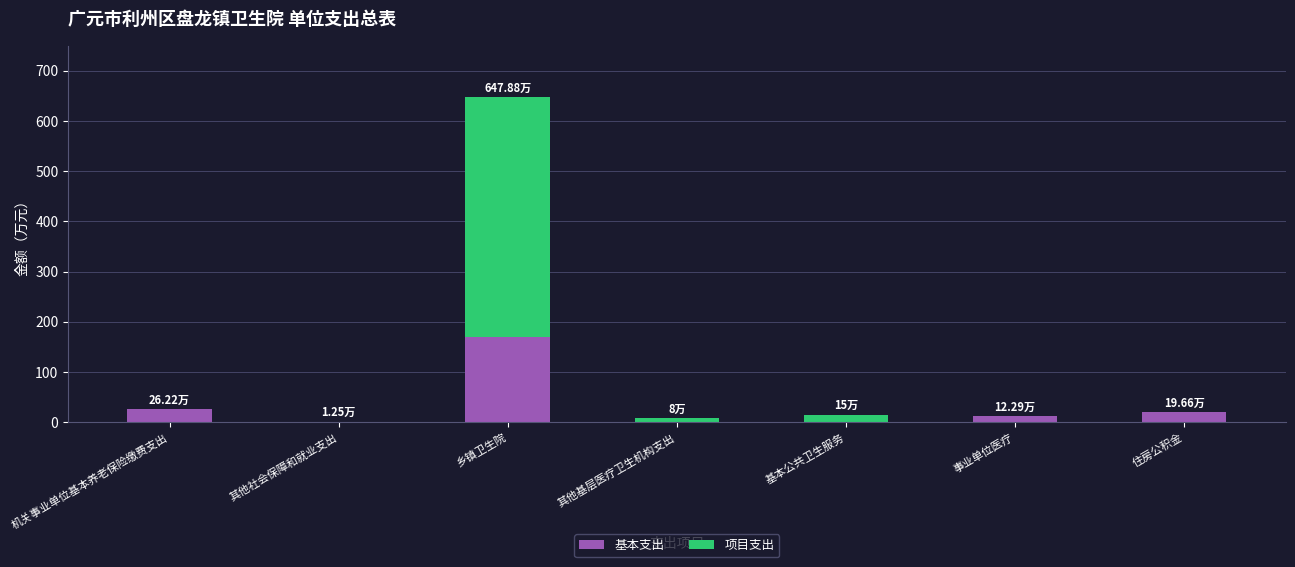

Which category has the highest value in the 基本支出 series?

乡镇卫生院